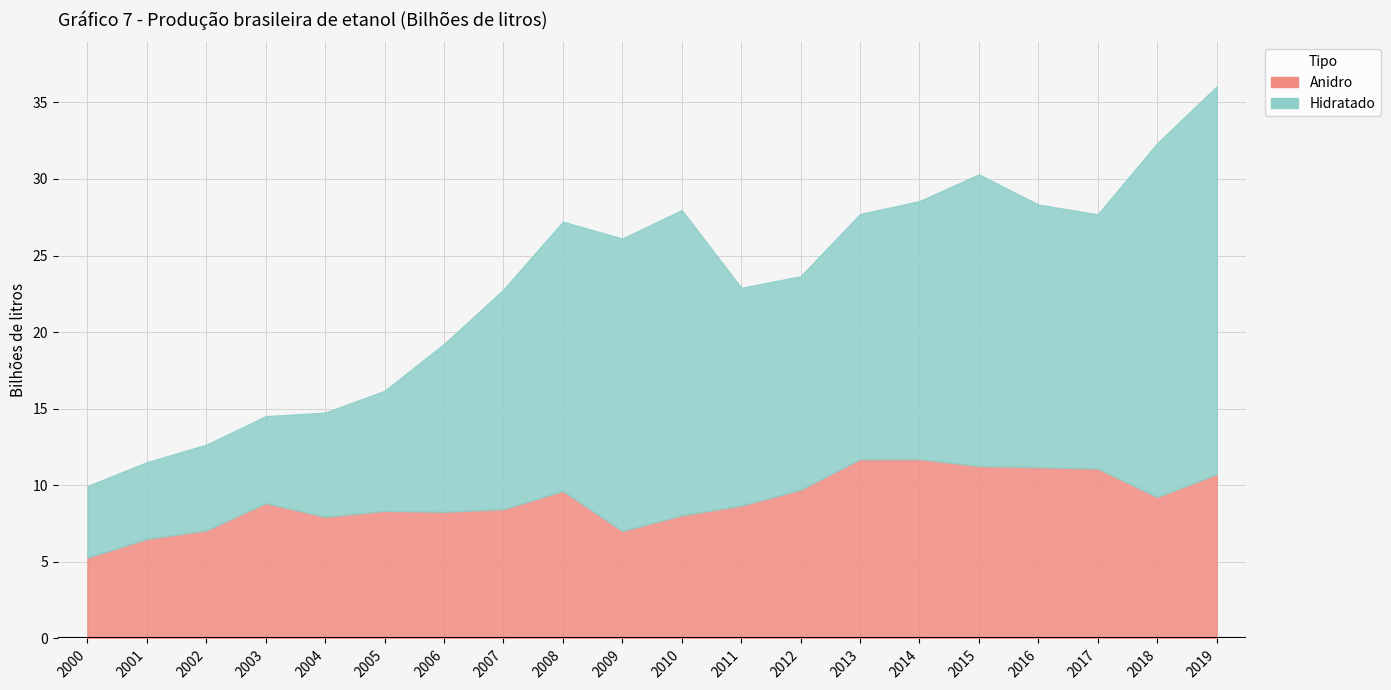

List the labels in order of Hidratado value, smallest first.

2000, 2001, 2002, 2003, 2004, 2005, 2006, 2012, 2011, 2007, 2013, 2017, 2014, 2016, 2008, 2015, 2009, 2010, 2018, 2019